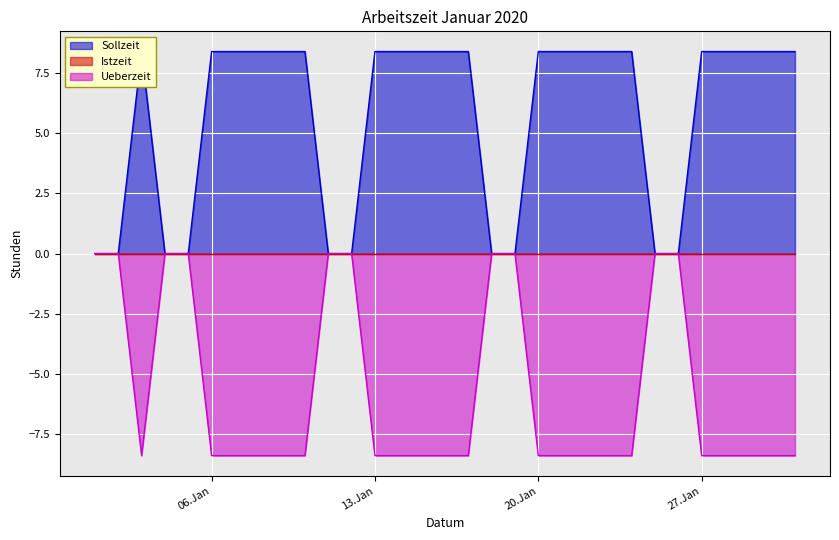

Is it true that Ueberzeit equals -8.4 at 06.Jan?

True